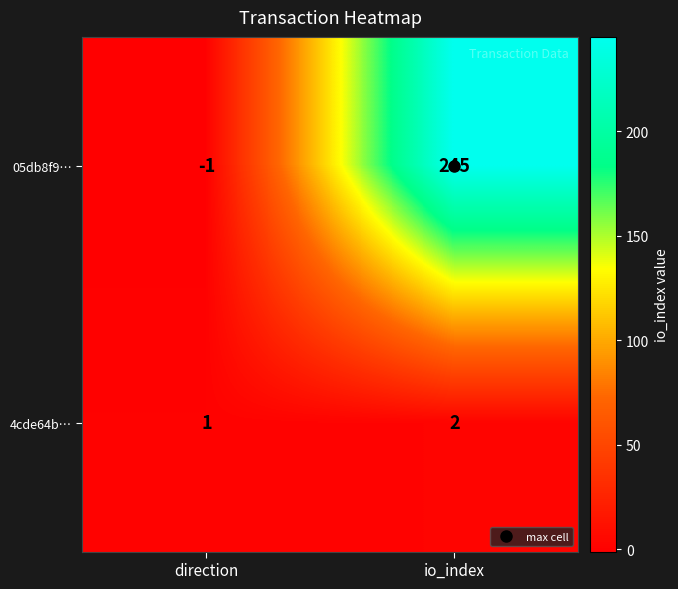

Rank the series at io_index from highest to lowest value.

05db8f9…, 4cde64b…